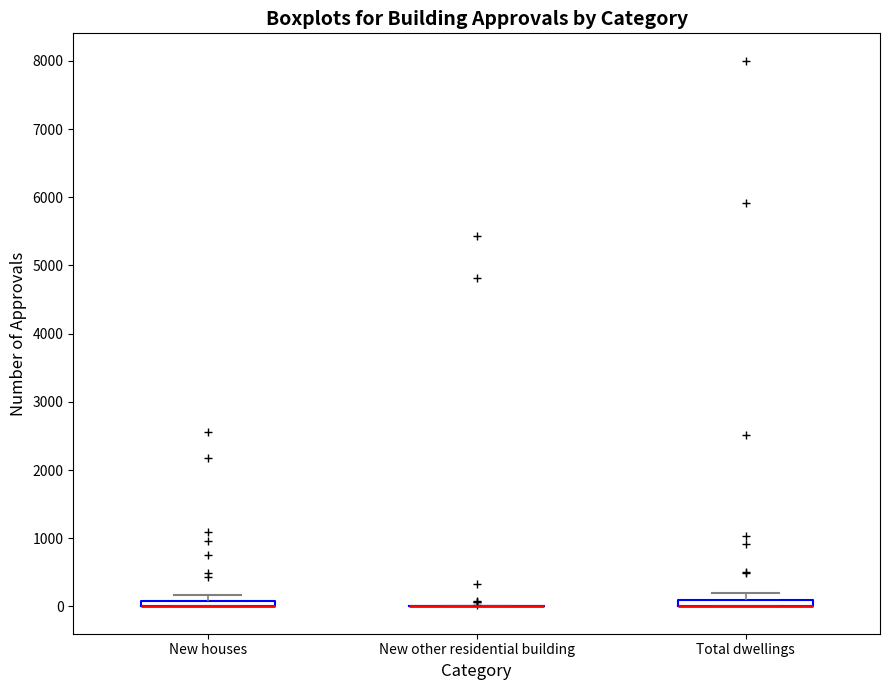

Where is the upper edge of the box for New houses on the y-axis? The values are not printed on the chart, so give them approximately, as read against the axis.

100